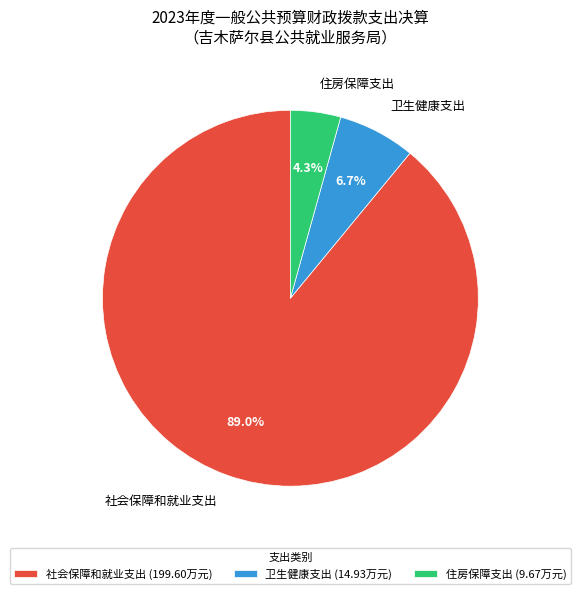

To the nearest percent, what is the average slice percentage?

33%